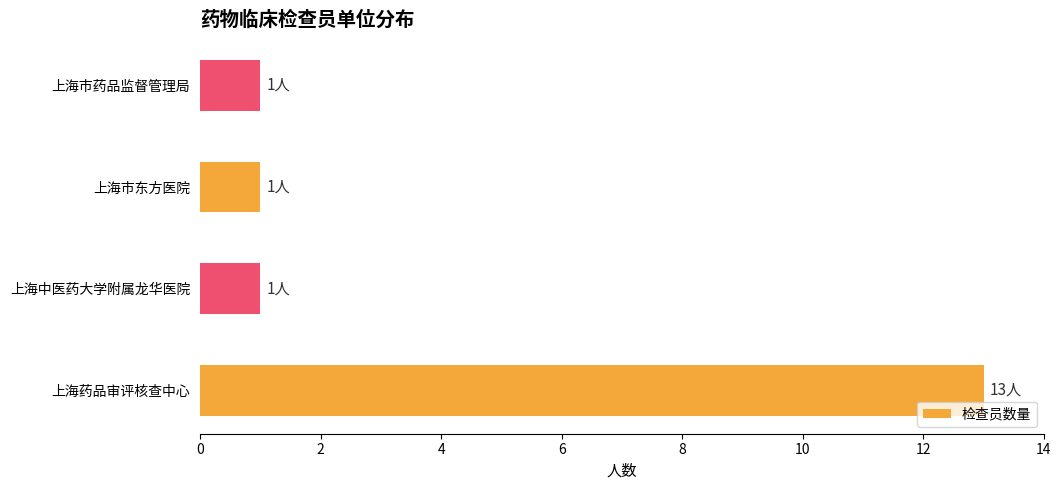

Reading bottom to top, transcribe all the data shown in this chart.

13	1	1	1